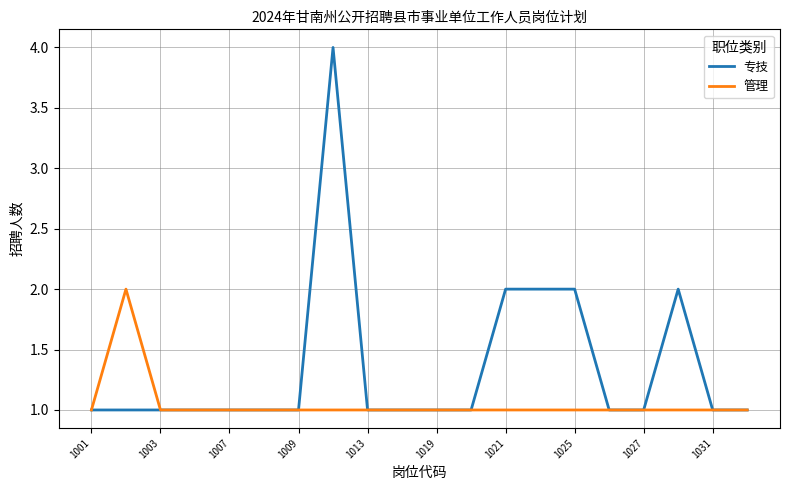

List the series in order of their peak value, highest first.

专技, 管理